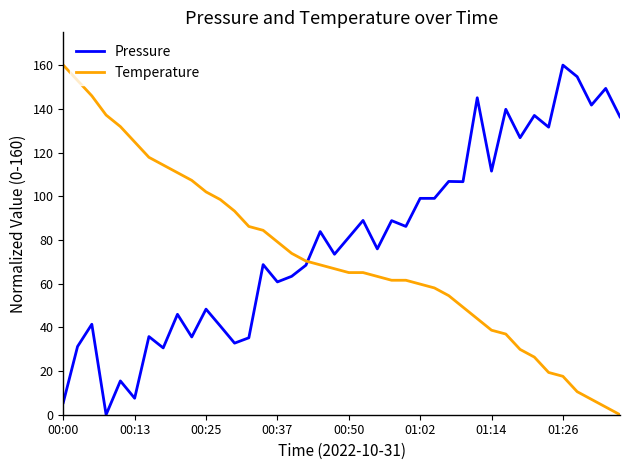

True or false: Temperature and Pressure intersect in this chart.

True